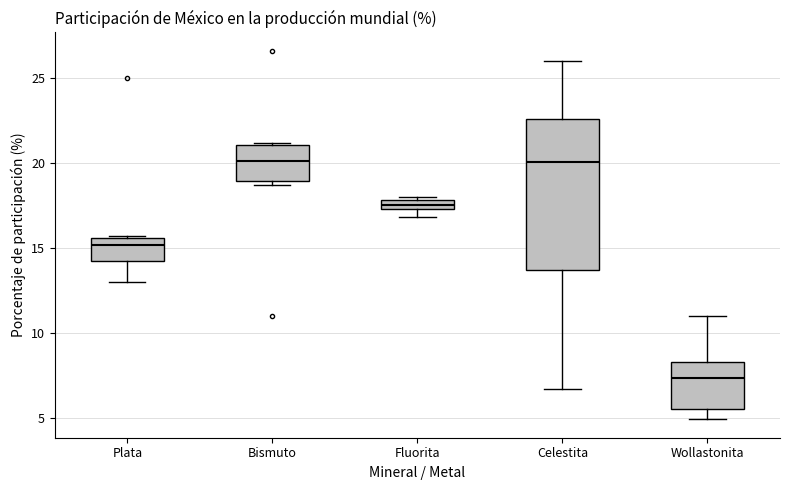

Which box is the tallest, from its lower edge to its upper edge?

Celestita